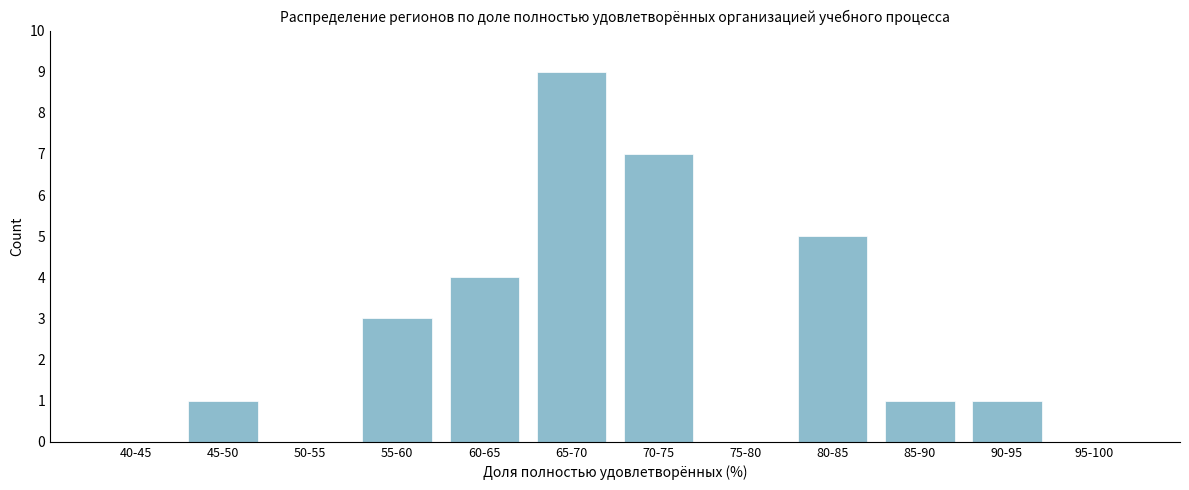

Reading right to left, list all the values displayed in this chart.

95-100=0	90-95=1	85-90=1	80-85=5	75-80=0	70-75=7	65-70=9	60-65=4	55-60=3	50-55=0	45-50=1	40-45=0